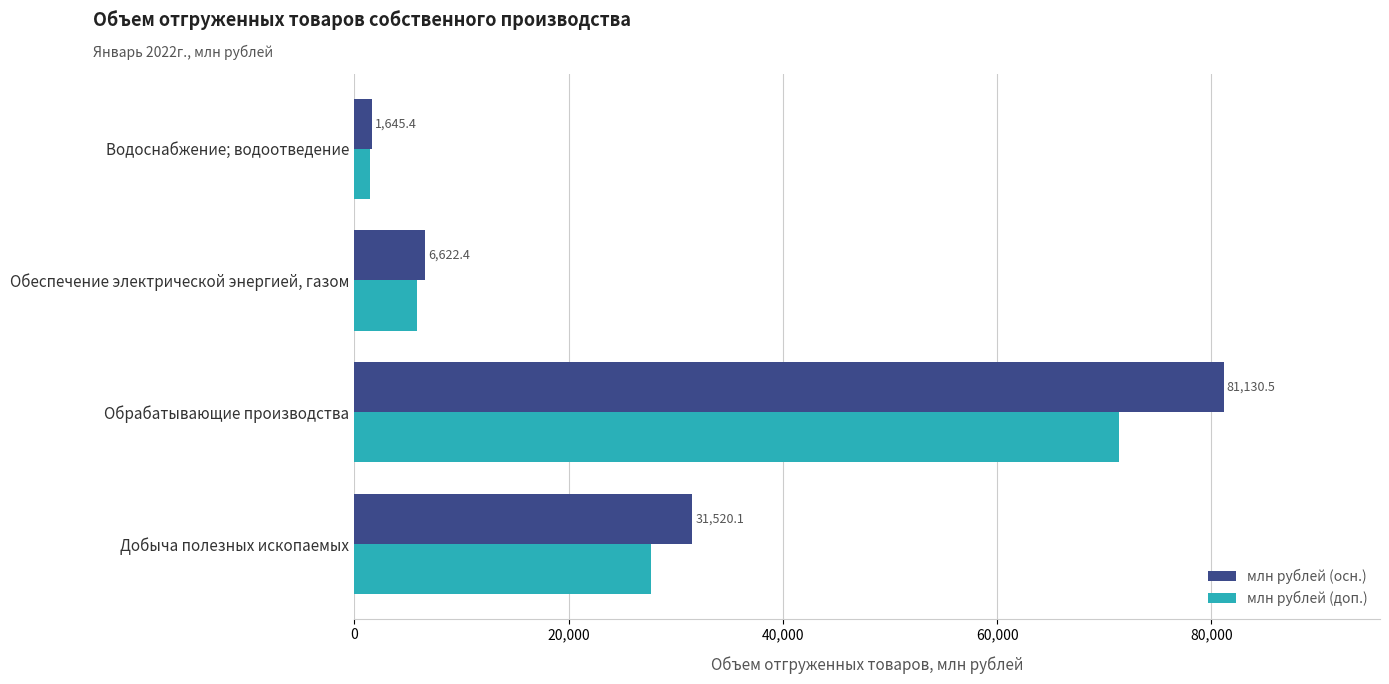

List the series in order of their overall mean, highest first.

млн рублей (осн.), млн рублей (доп.)